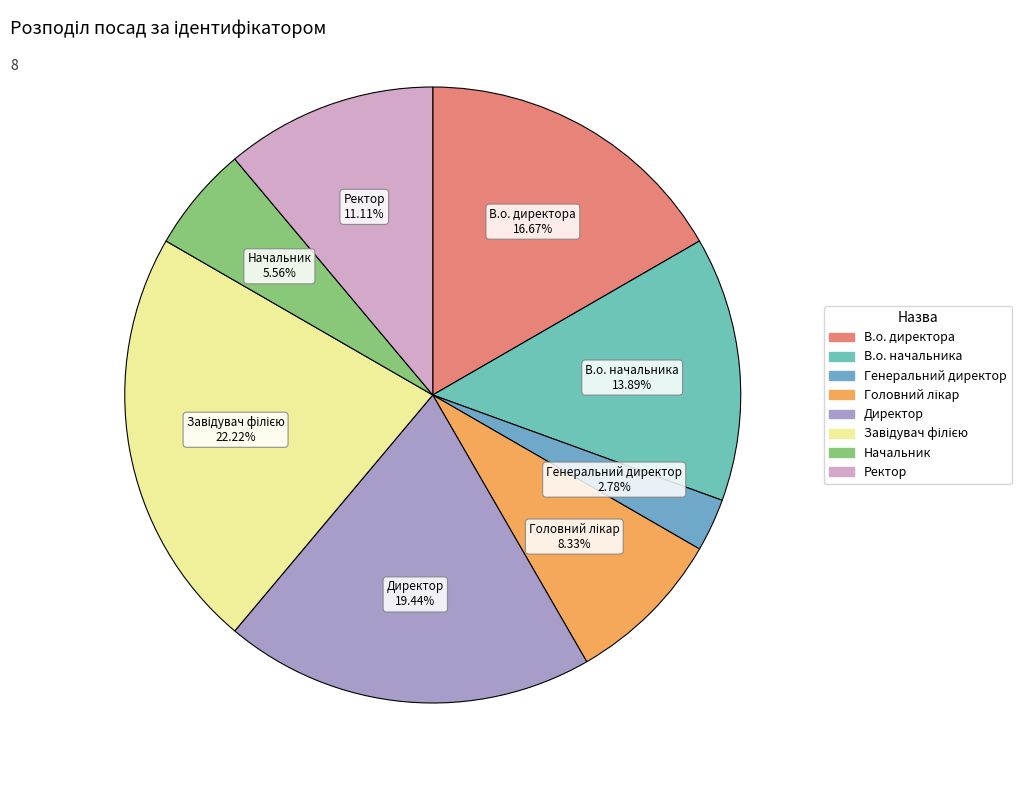

Does Директор account for over 50% of the chart?

No